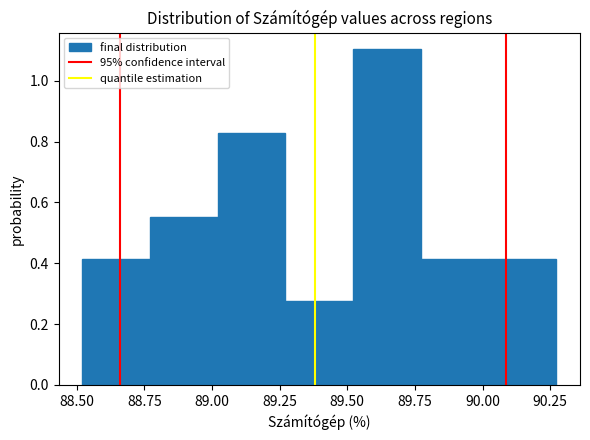

What is the height of the bar covering 89.50 to 89.75 on the x-axis? Neither the bar edges nor the heights are printed on the chart, so give them approximately, as read against the axes.

1.10